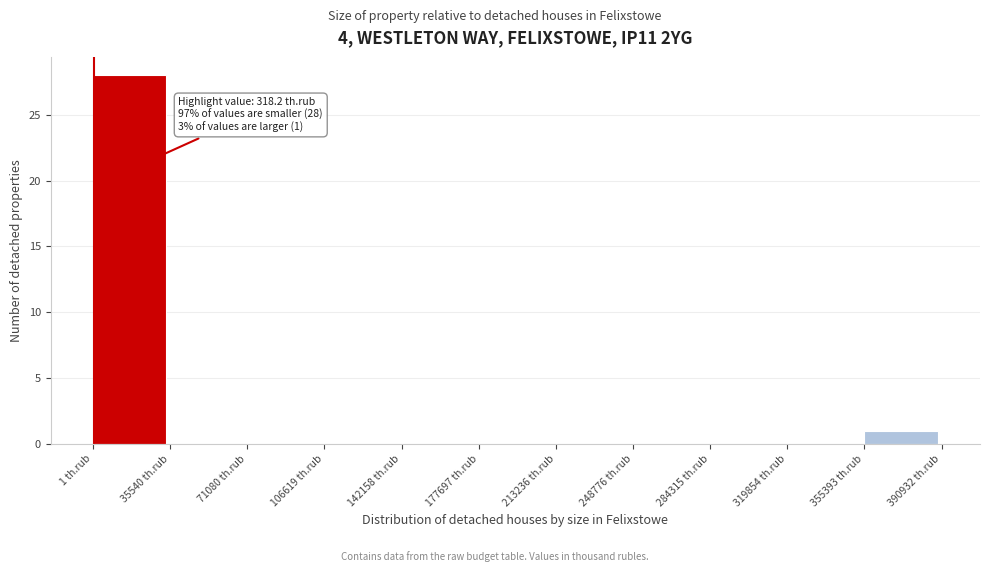

Over which range of the x-axis is the bar tallest?

0 to 35000